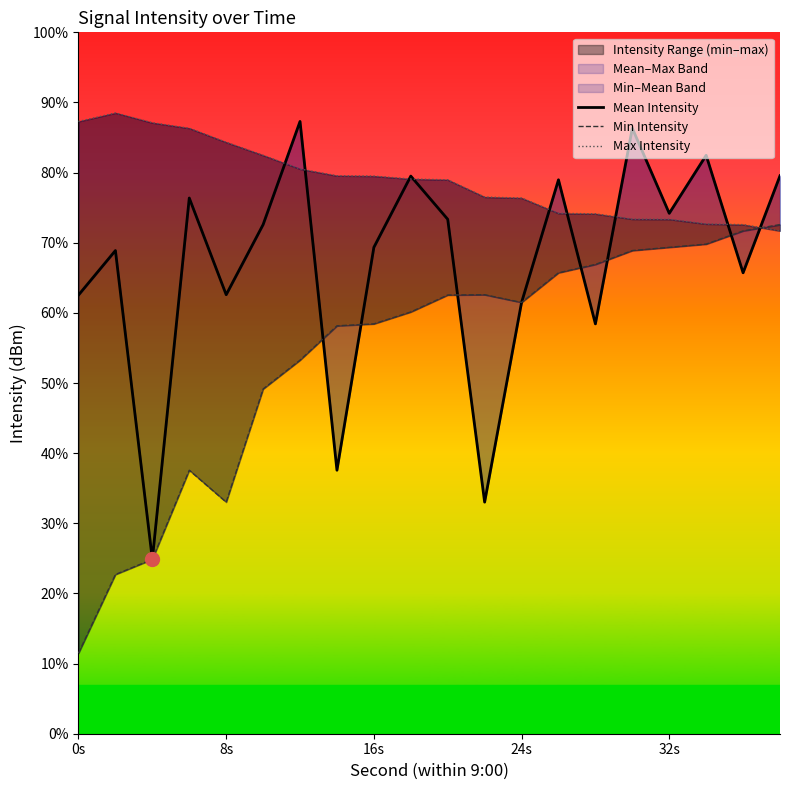

At how many categories does at least one series exceed -128?

19